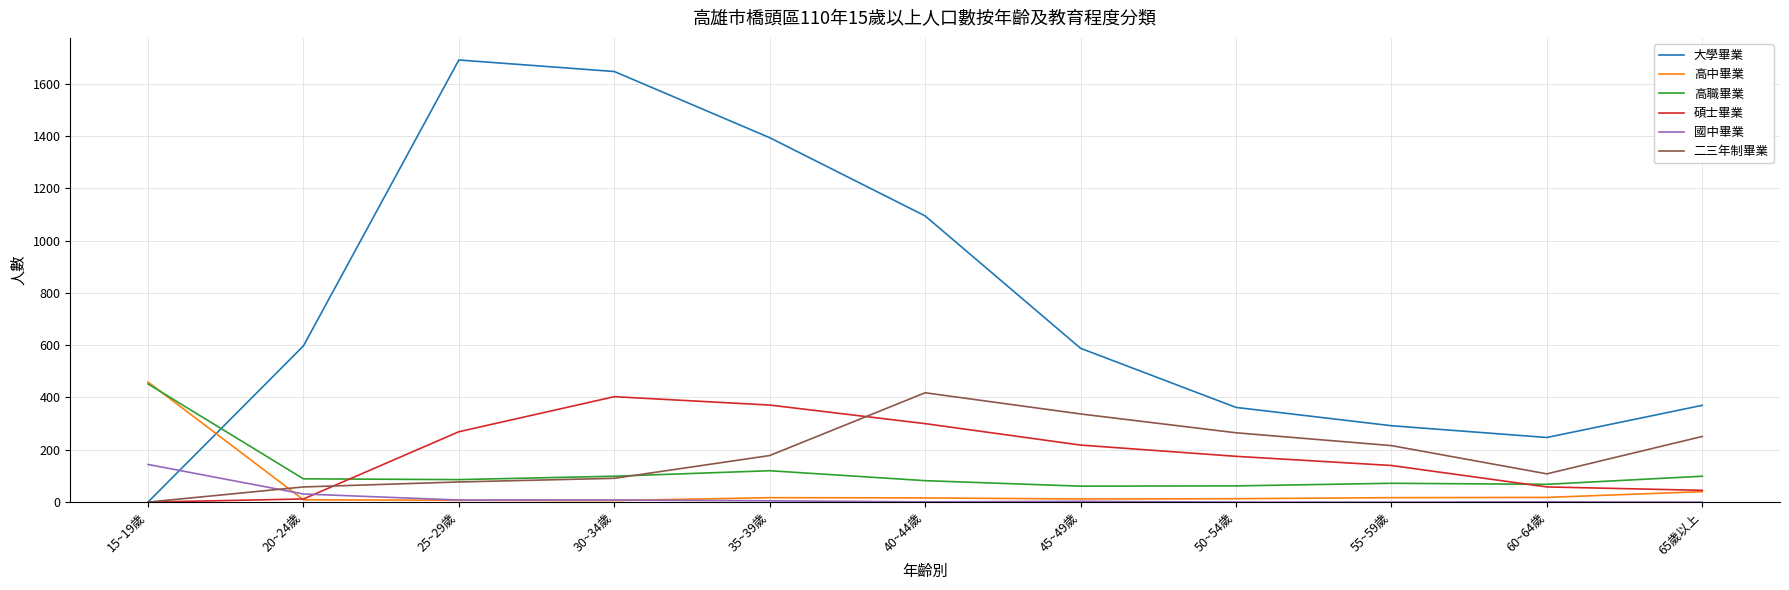

Where is the first local minimum for 大學畢業?

60~64歲